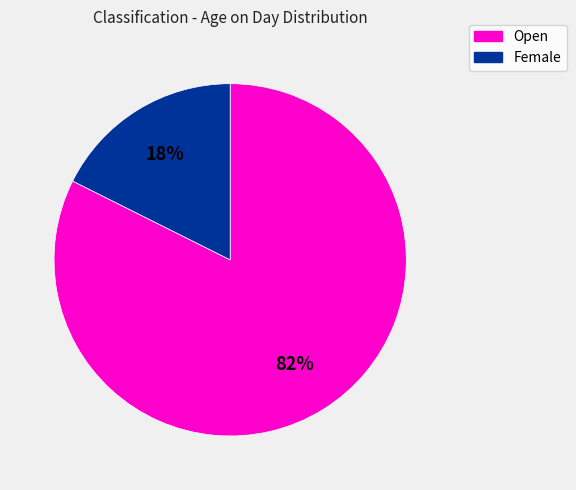

What is the largest slice in the pie chart?

Open